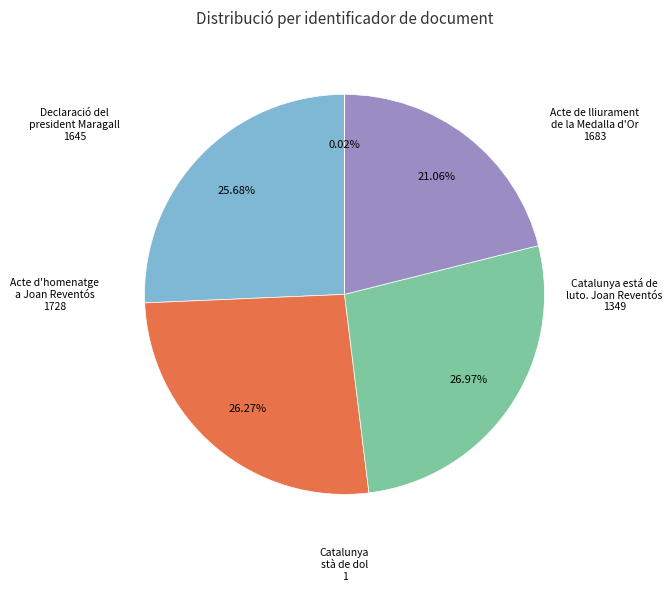

Does any single category account for the majority?

No